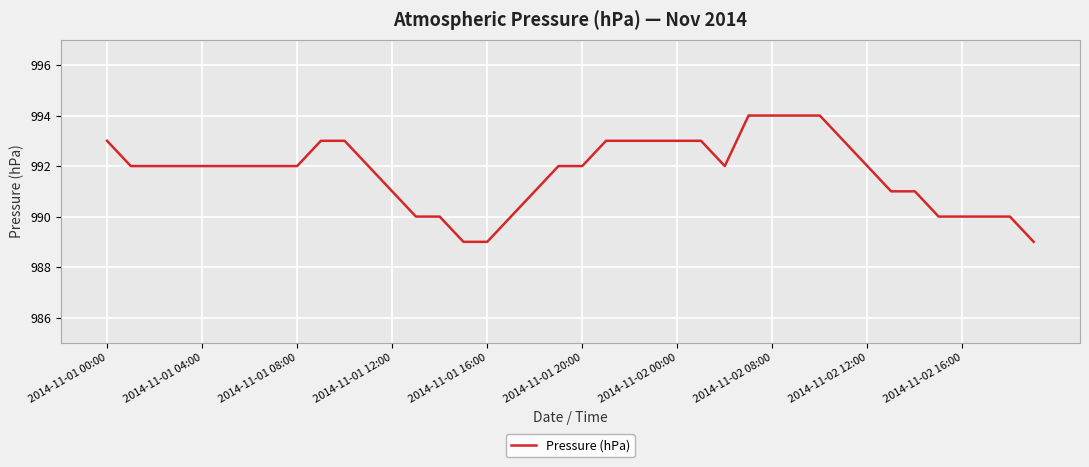

What is the smallest value displayed?

989